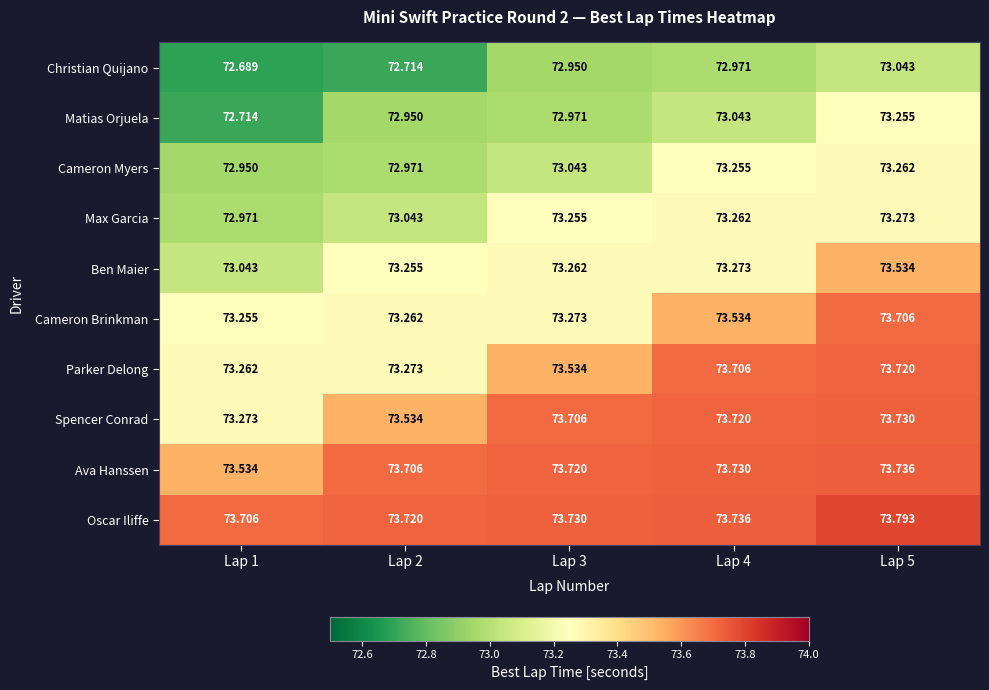

What is the maximum value shown in the chart?

73.8